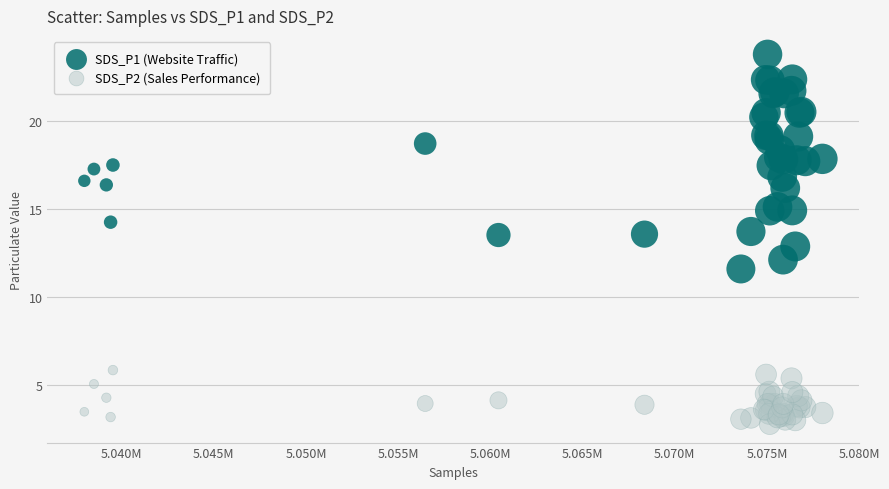

Which series reaches the minimum Y coordinate?

SDS_P2 (Sales Performance)